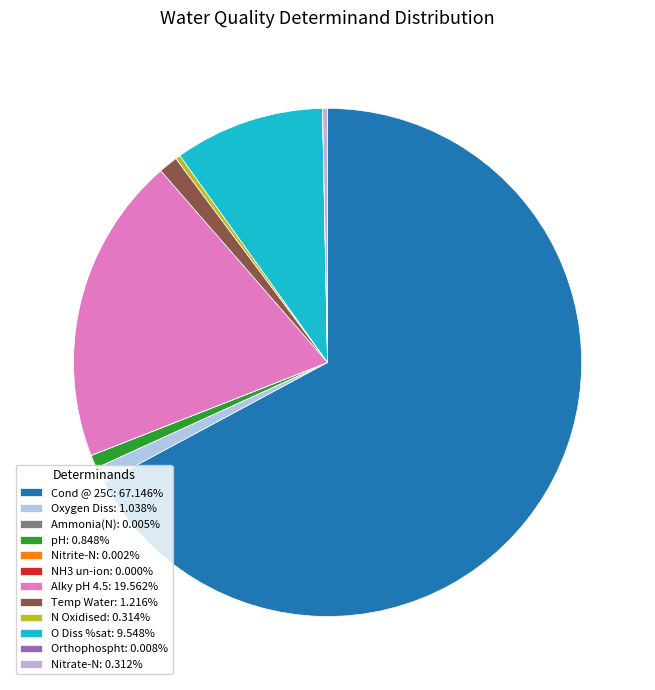

How many segments does this pie chart have?

12